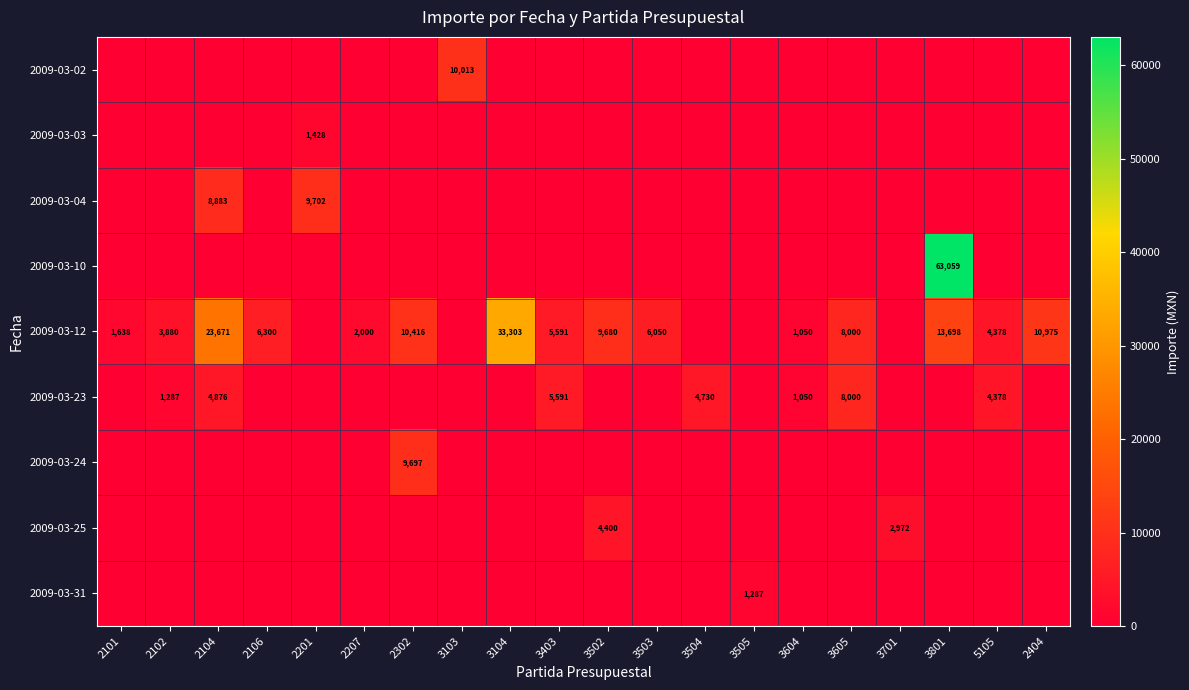

The value of 2009-03-03 at 3701 is -748.3. True or false?

False